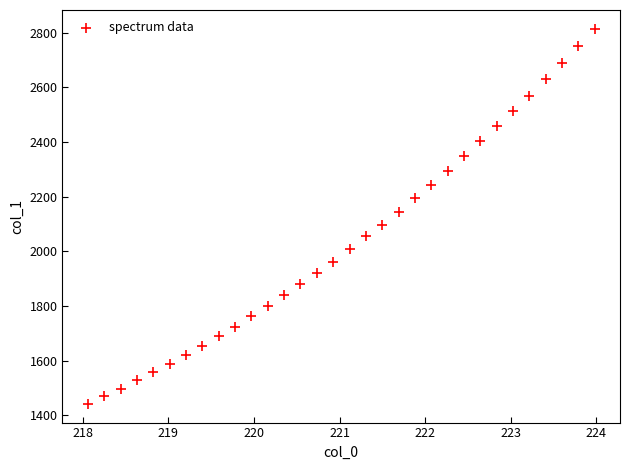

What is the range of X values (max minus min)?

5.9